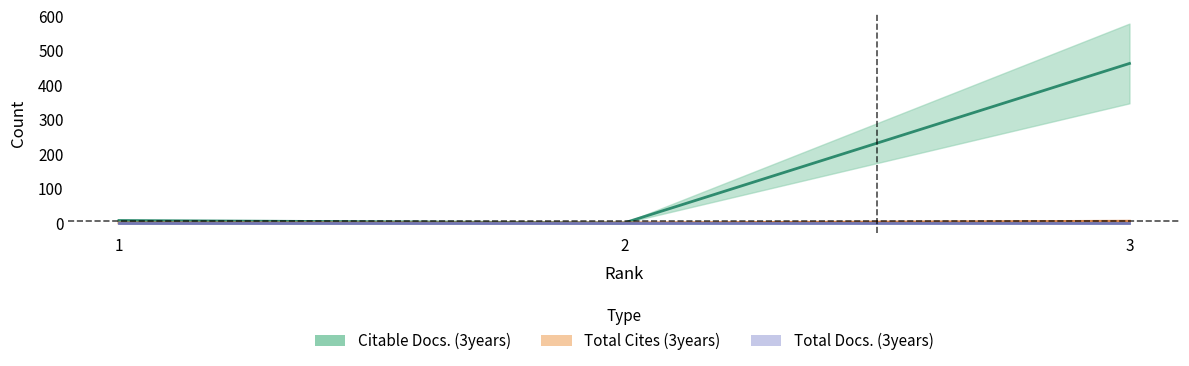

At which label does Citable Docs. (3years) reach its minimum?

2